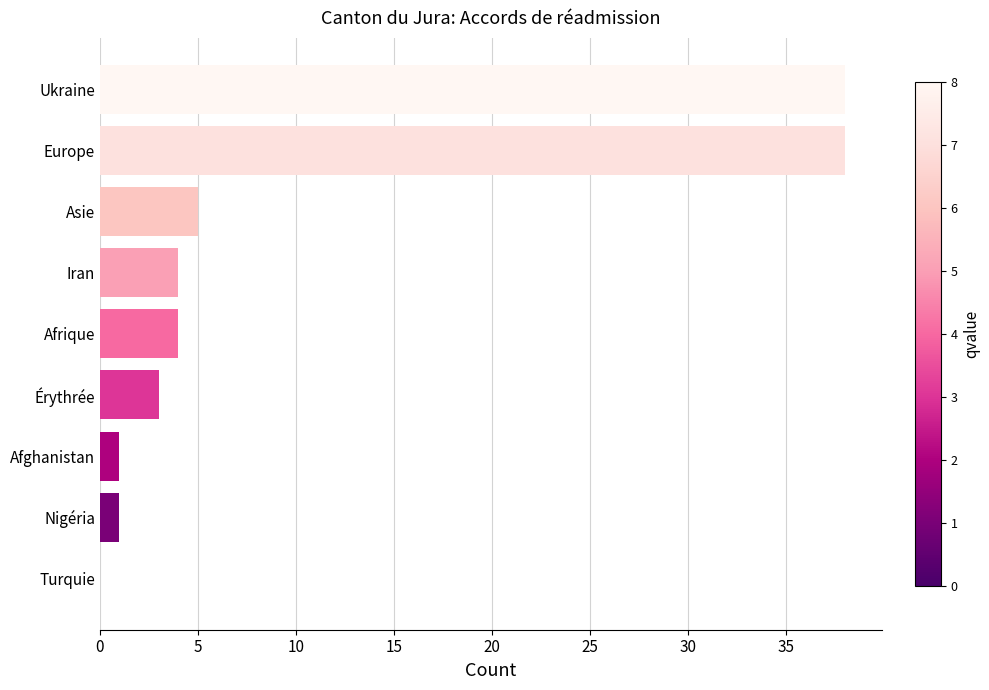

What is the maximum value shown in the chart?

38